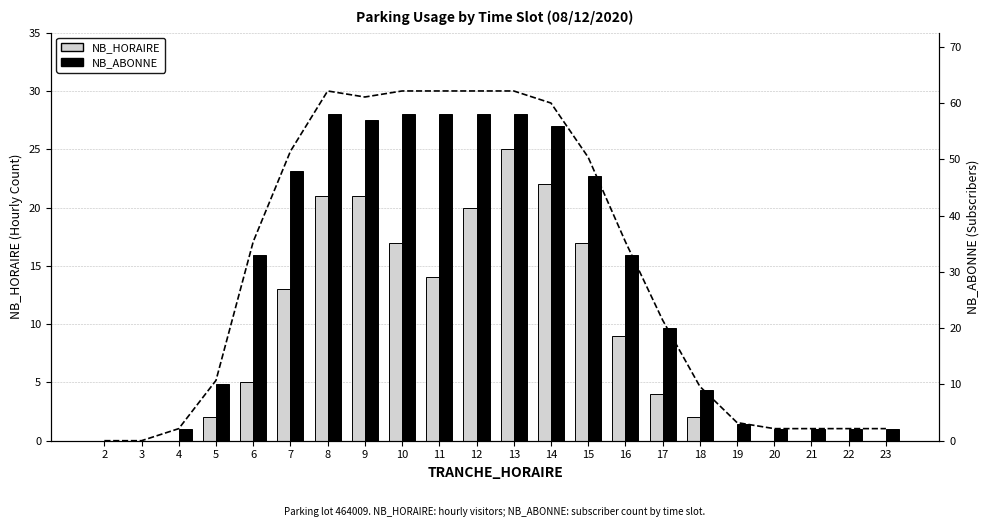

How many bars are there in each group?

2